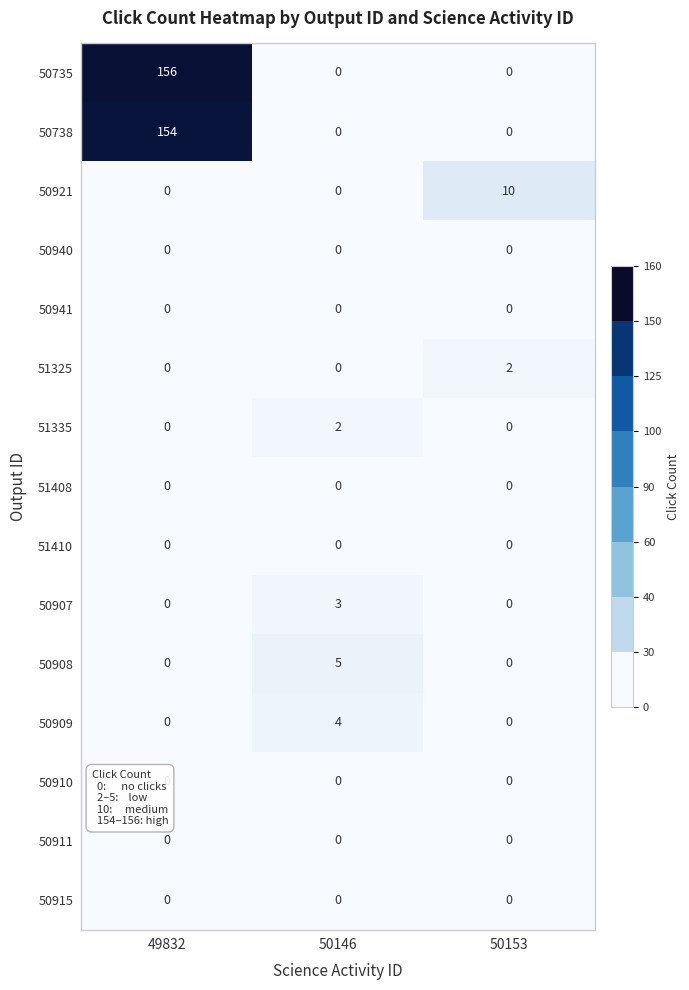

What is the sum of all 50907 values?

3